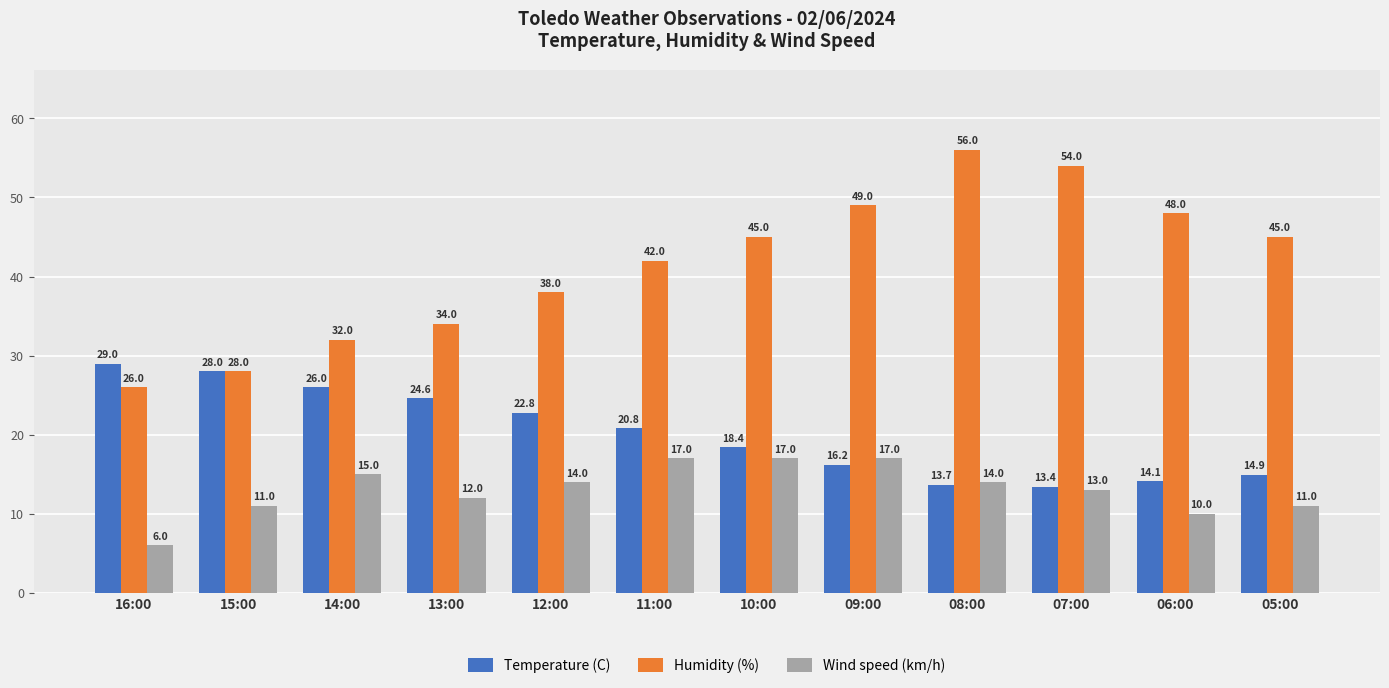

What is the label of the 8th bar from the left?

09:00